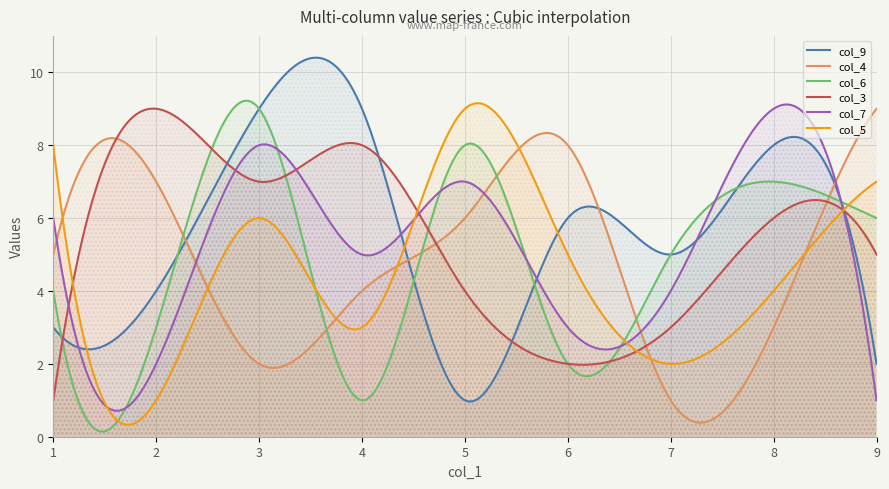

At 4, list the series in order from largest to smallest.

col_9, col_3, col_7, col_4, col_5, col_6